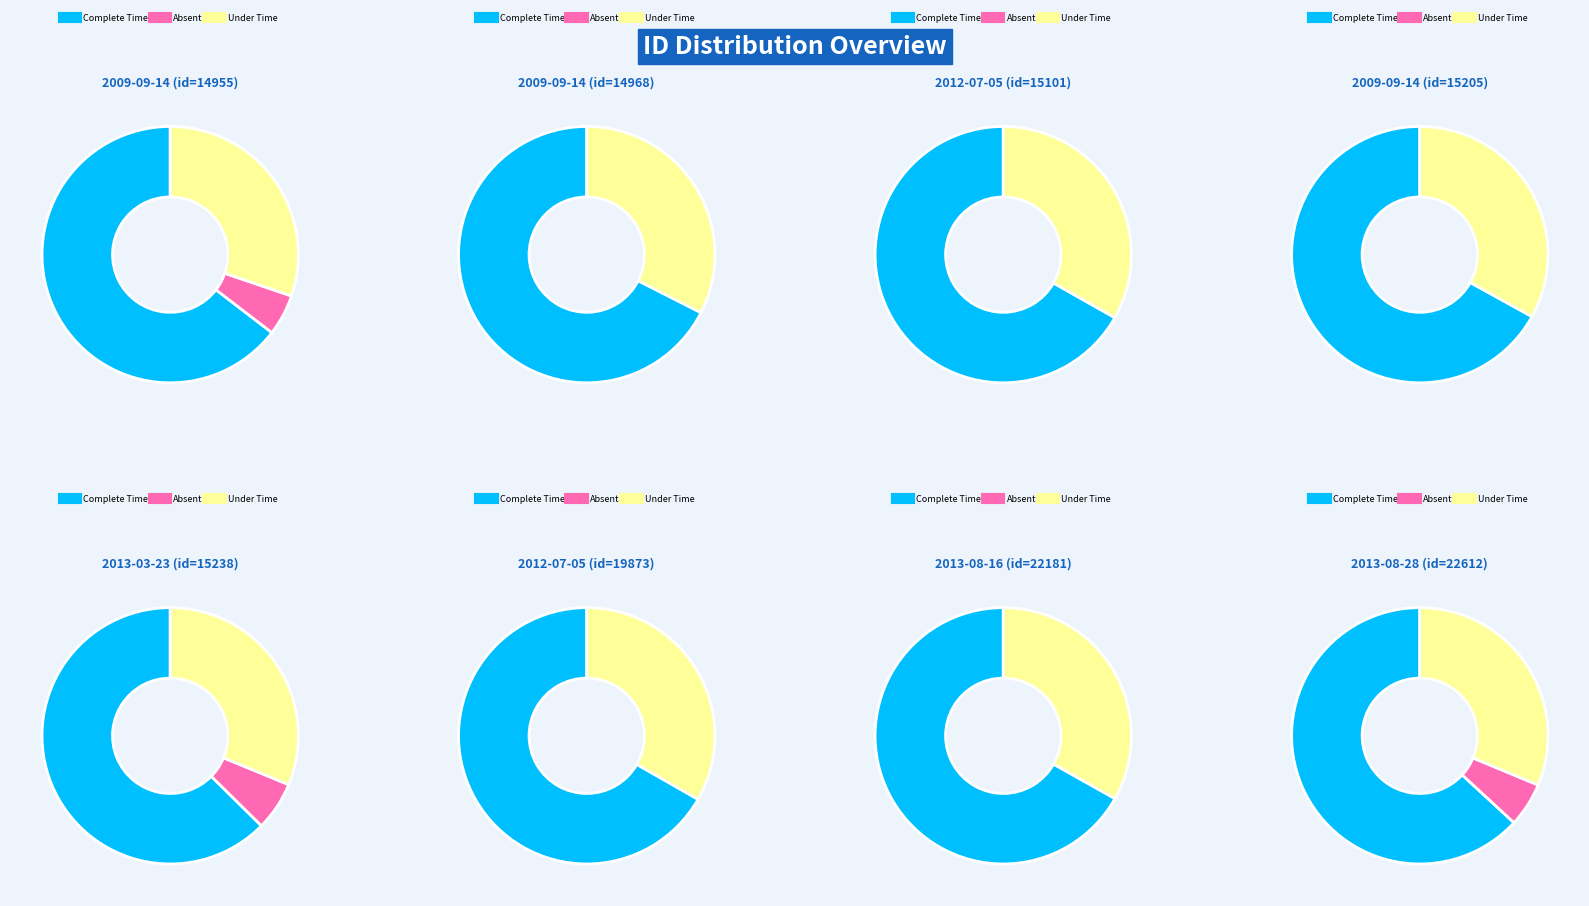

To the nearest percent, what is the combined percentage of 2009-09-14 and 2013-08-16?

42%